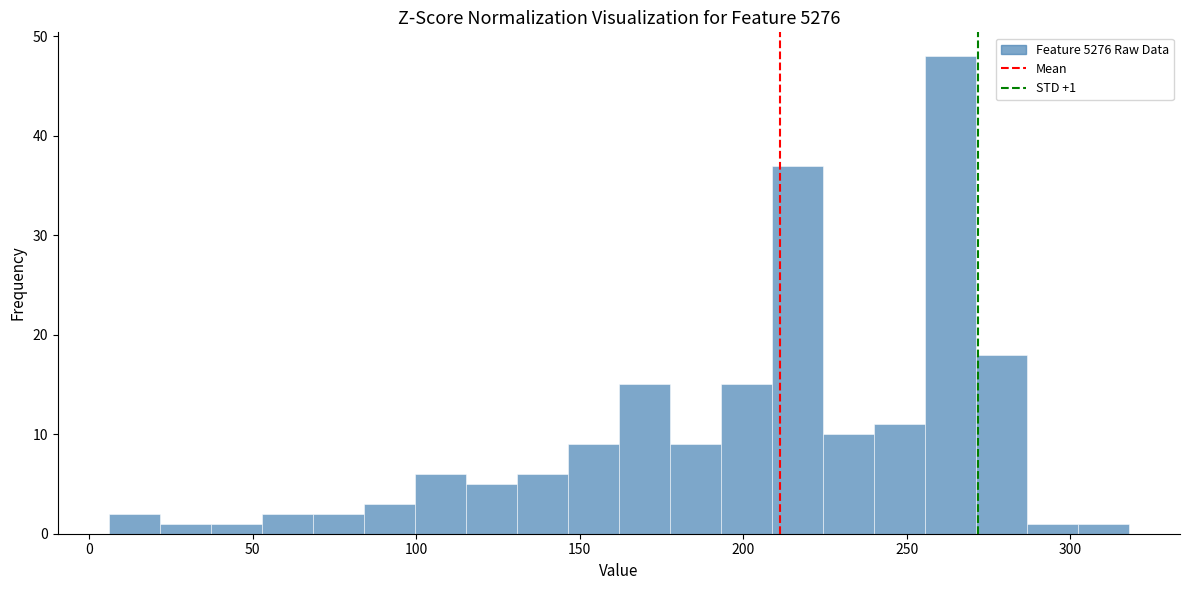

Read against the x-axis, roughly where is the centre of the tallest bar?

265